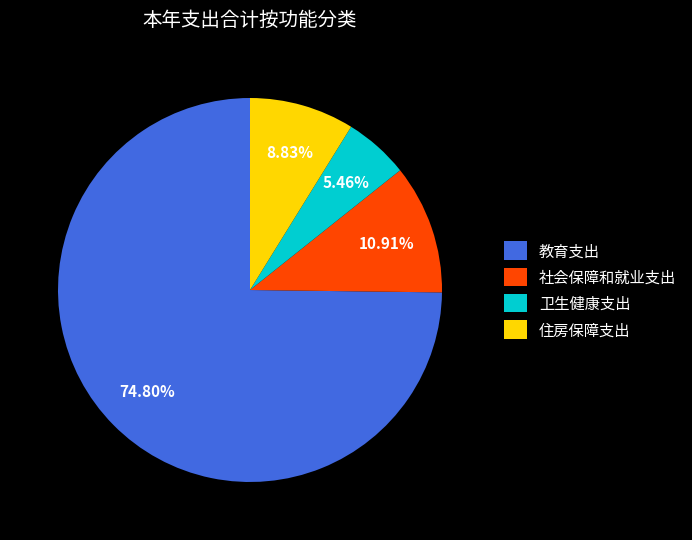

To the nearest percent, what percentage of the pie is 社会保障和就业支出?

11%